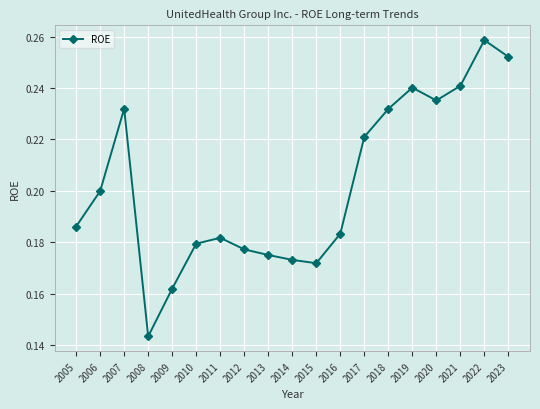

Which label corresponds to the smallest value in the chart?

2008